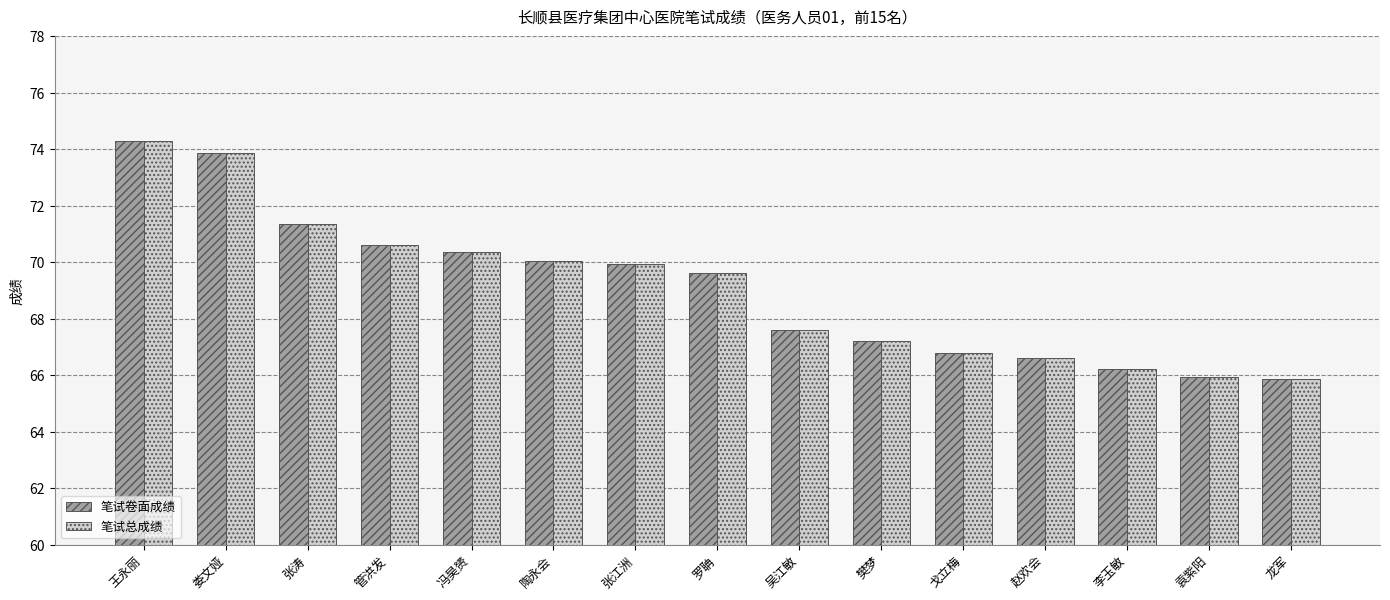

At which category does the chart reach its peak across all series?

王永丽